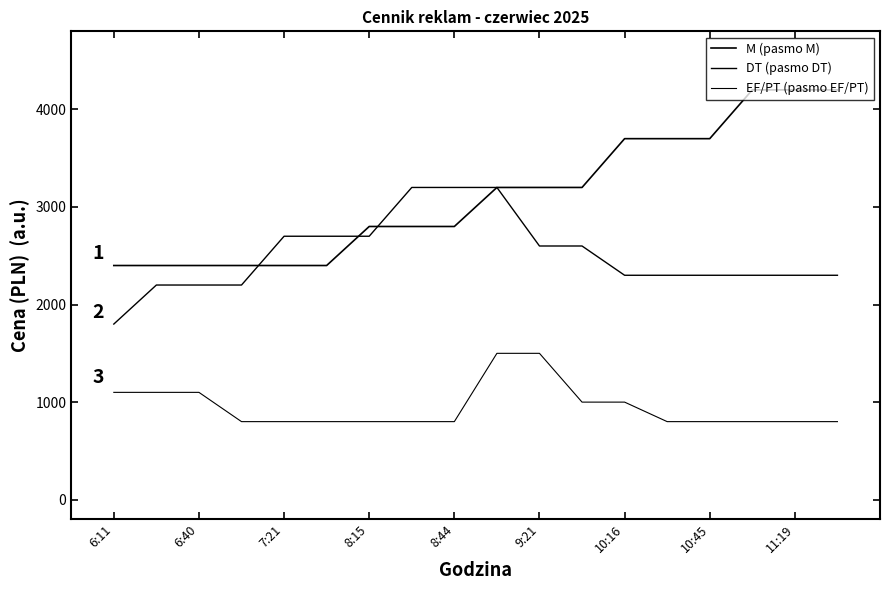

What is the value of the DT (pasmo DT) point at the 10th from the left?

3200